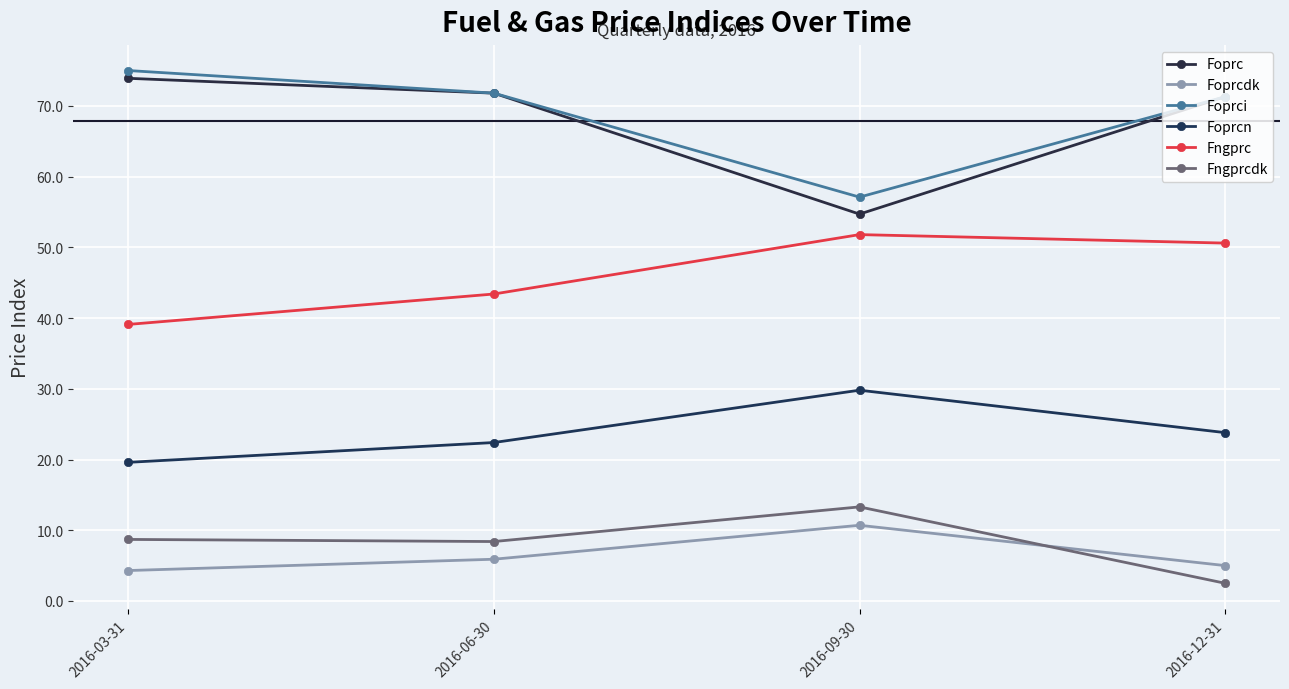

Does the chart have visible grid lines?

Yes